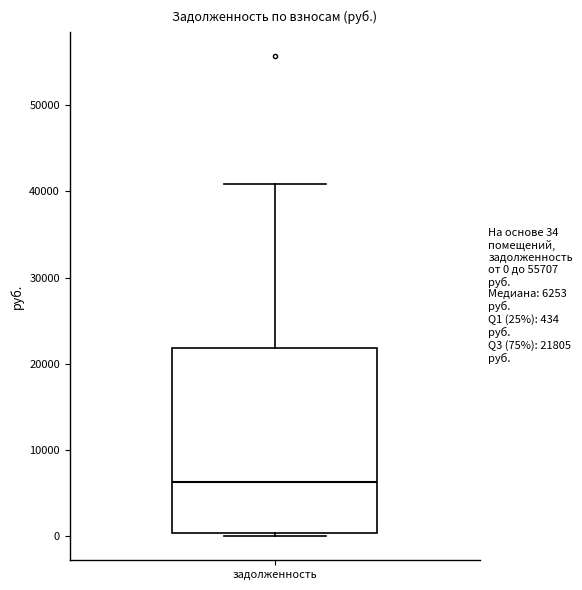

Read this box plot against the y-axis: the position of the median line, the range covered by the box, and the ends of both whiskers. The values are not printed on the chart, so give them approximately, as read against the axis.

median 6000, box 0 to 22000, whiskers 0 (just below the box's lower edge) to 41000